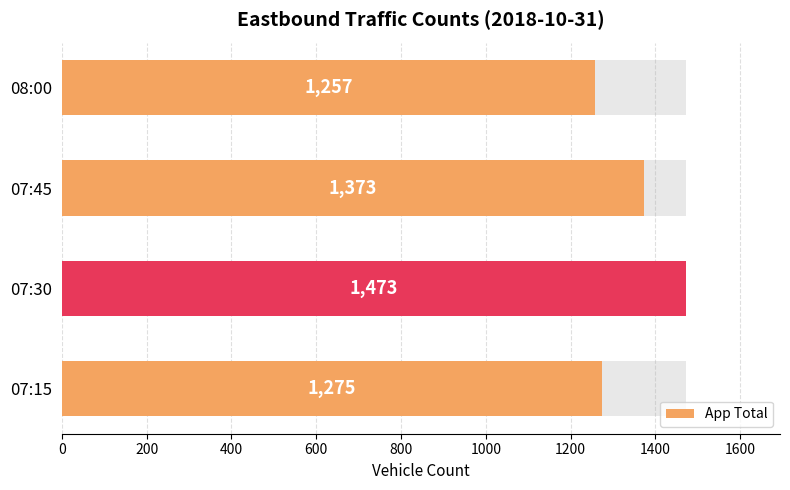

Reading right to left, list all the values displayed in this chart.

1257	1373	1473	1275